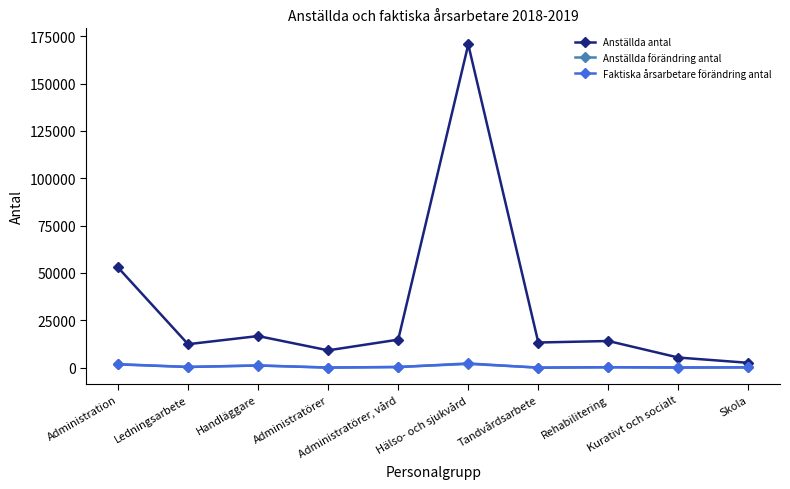

How many values in the Faktiska årsarbetare förändring antal series are below 277?

5